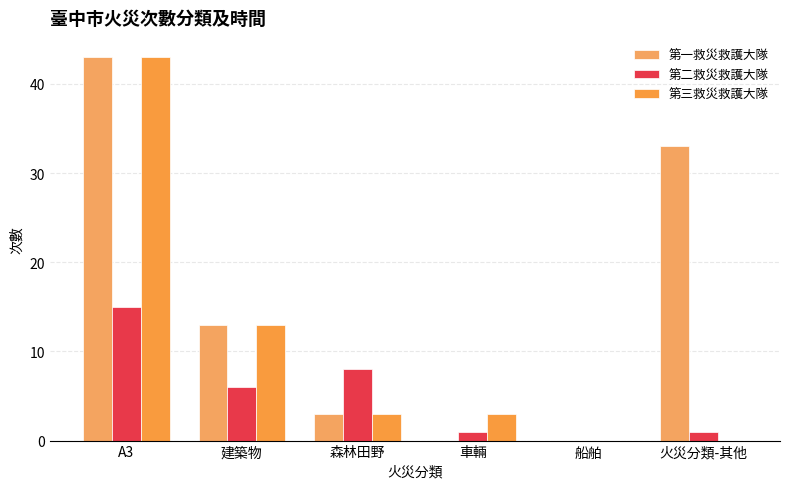

Are the bars horizontal?

No